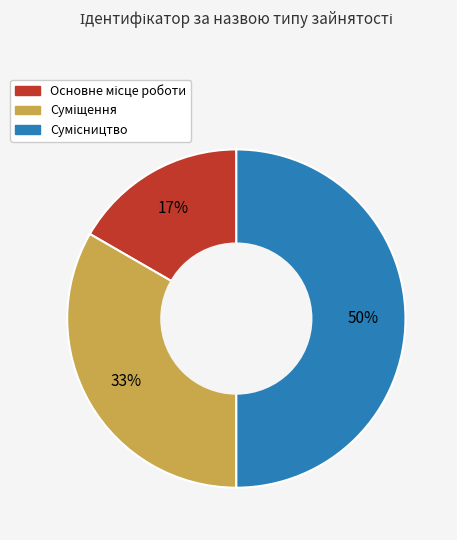

To the nearest percent, what is the average slice percentage?

33%